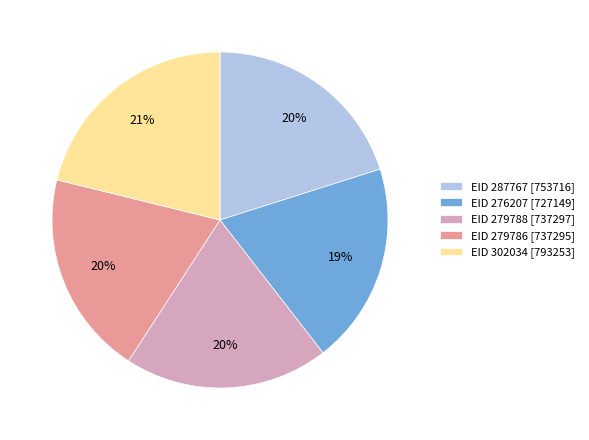

Is it true that EID 302034 [793253] is 32% of the pie?

False